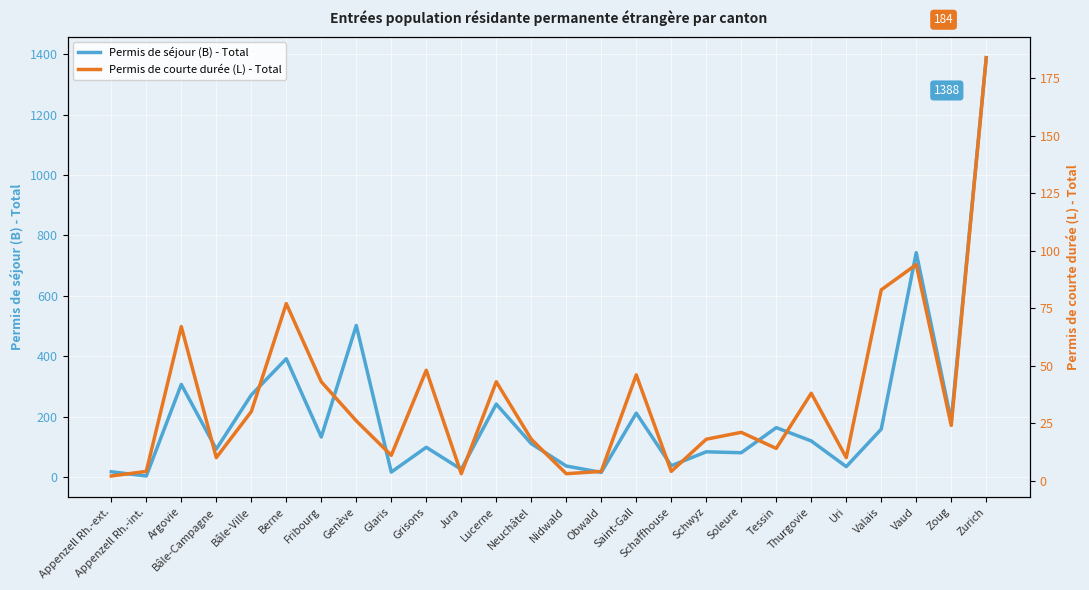

At which label is Permis de séjour (B) - Total closest to 696?

Vaud